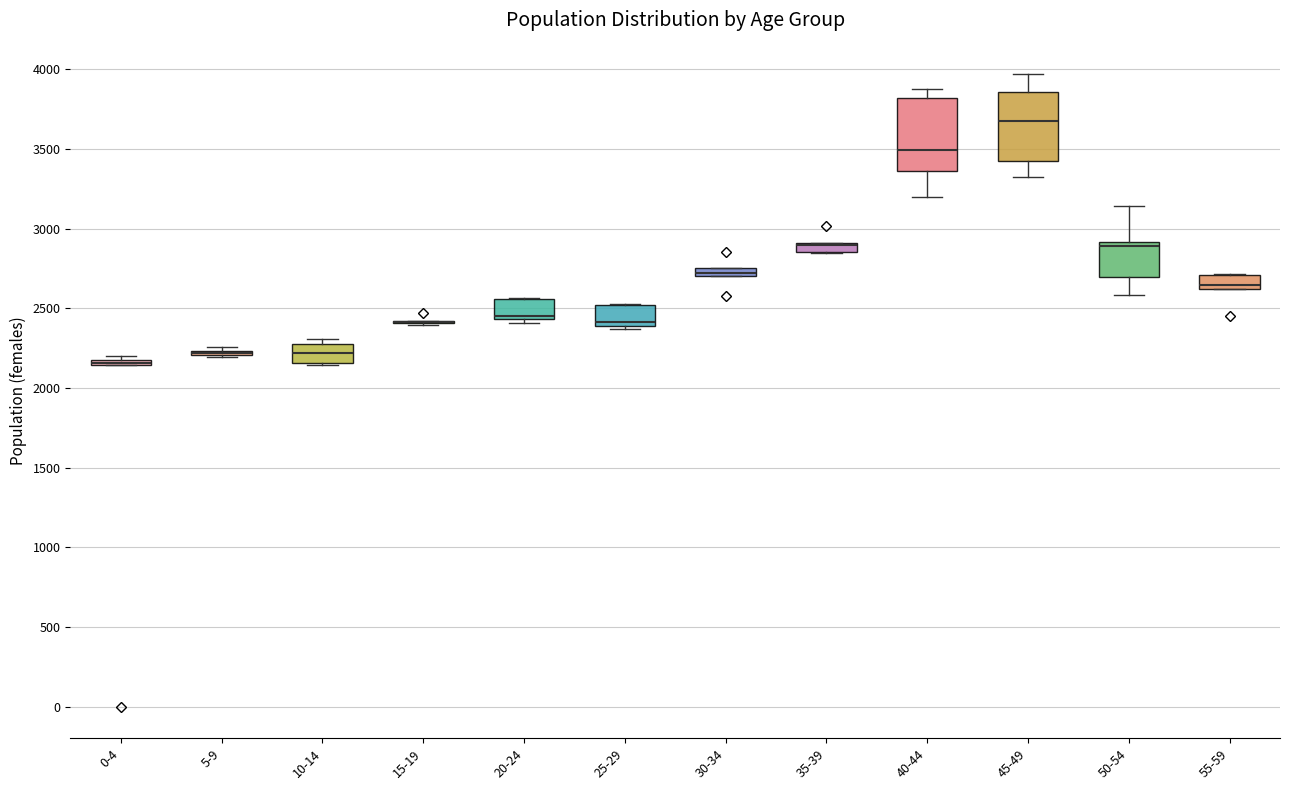

Where is the upper edge of the box for 55-59 on the y-axis? The values are not printed on the chart, so give them approximately, as read against the axis.

2700